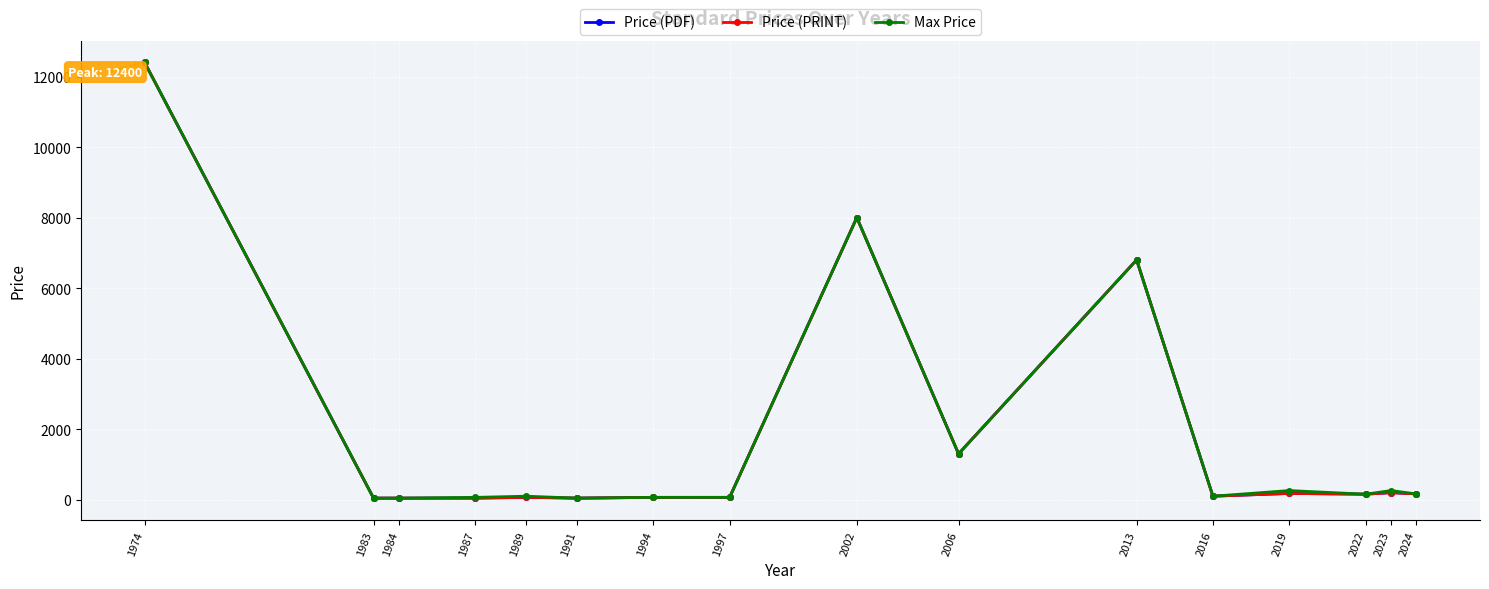

Does the chart have visible grid lines?

Yes